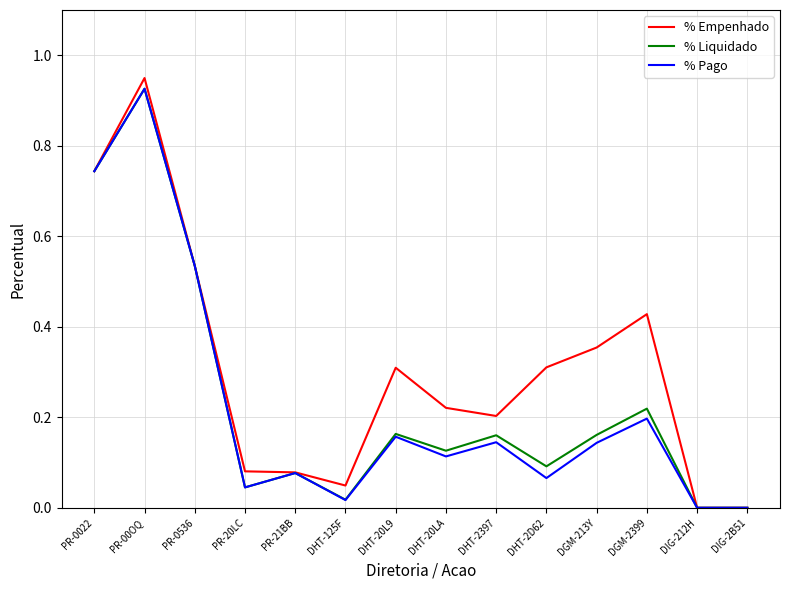

True or false: % Pago has more than 1 interior local peaks.

True